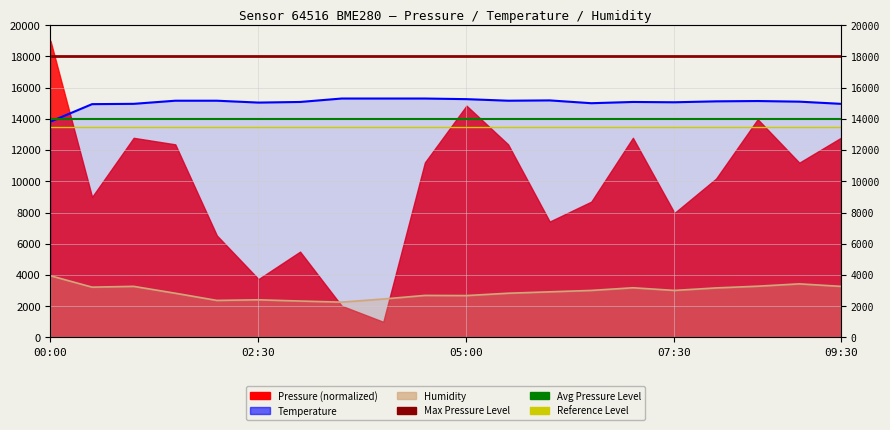

True or false: temperature and humidity intersect in this chart.

False